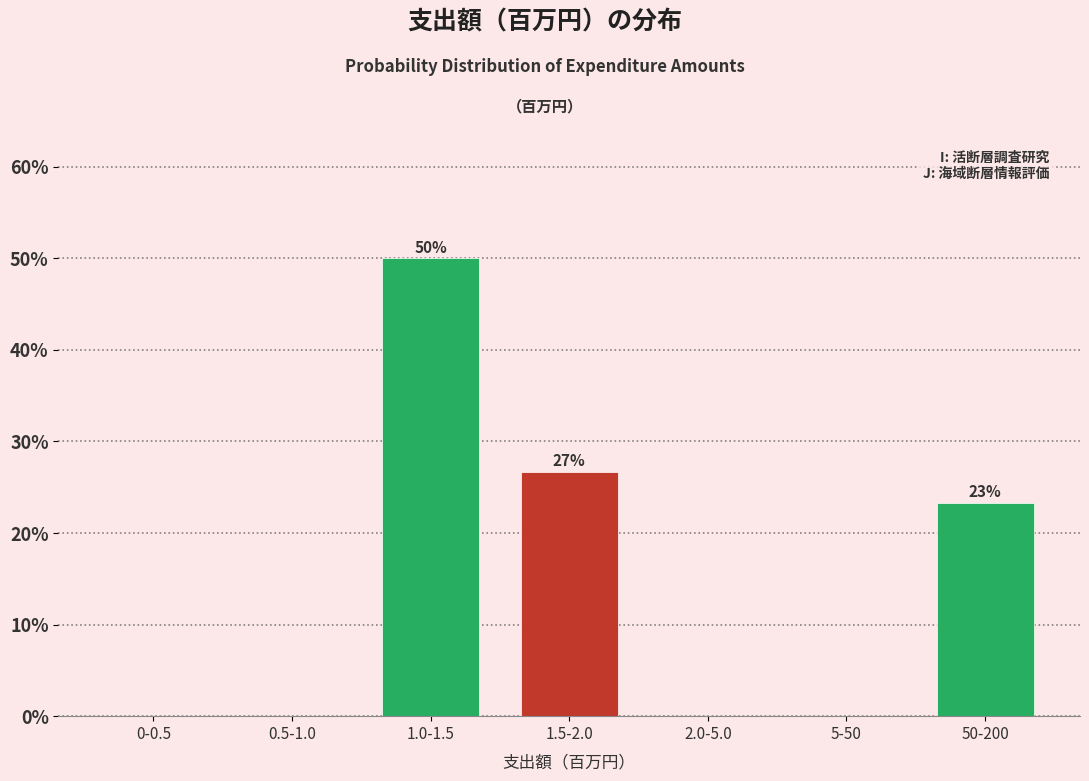

Reading left to right, transcribe all the data shown in this chart.

0-0.5=0.0	0.5-1.0=0.0	1.0-1.5=50.0	1.5-2.0=26.7	2.0-5.0=0.0	5-50=0.0	50-200=23.3